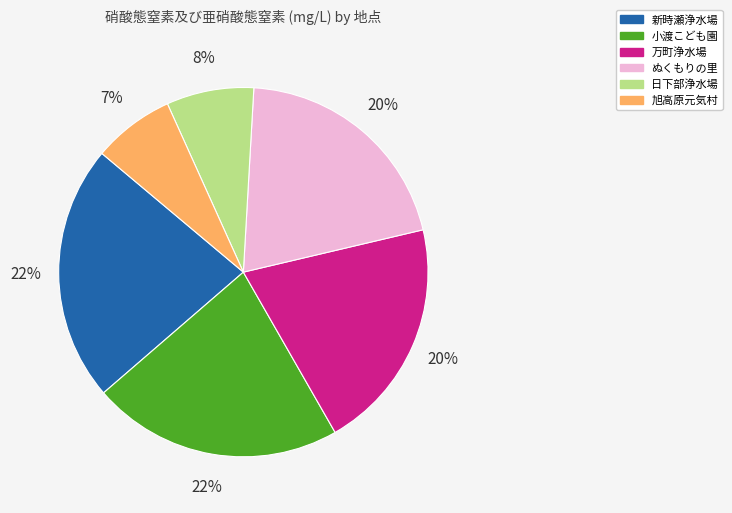

Does any single category account for the majority?

No